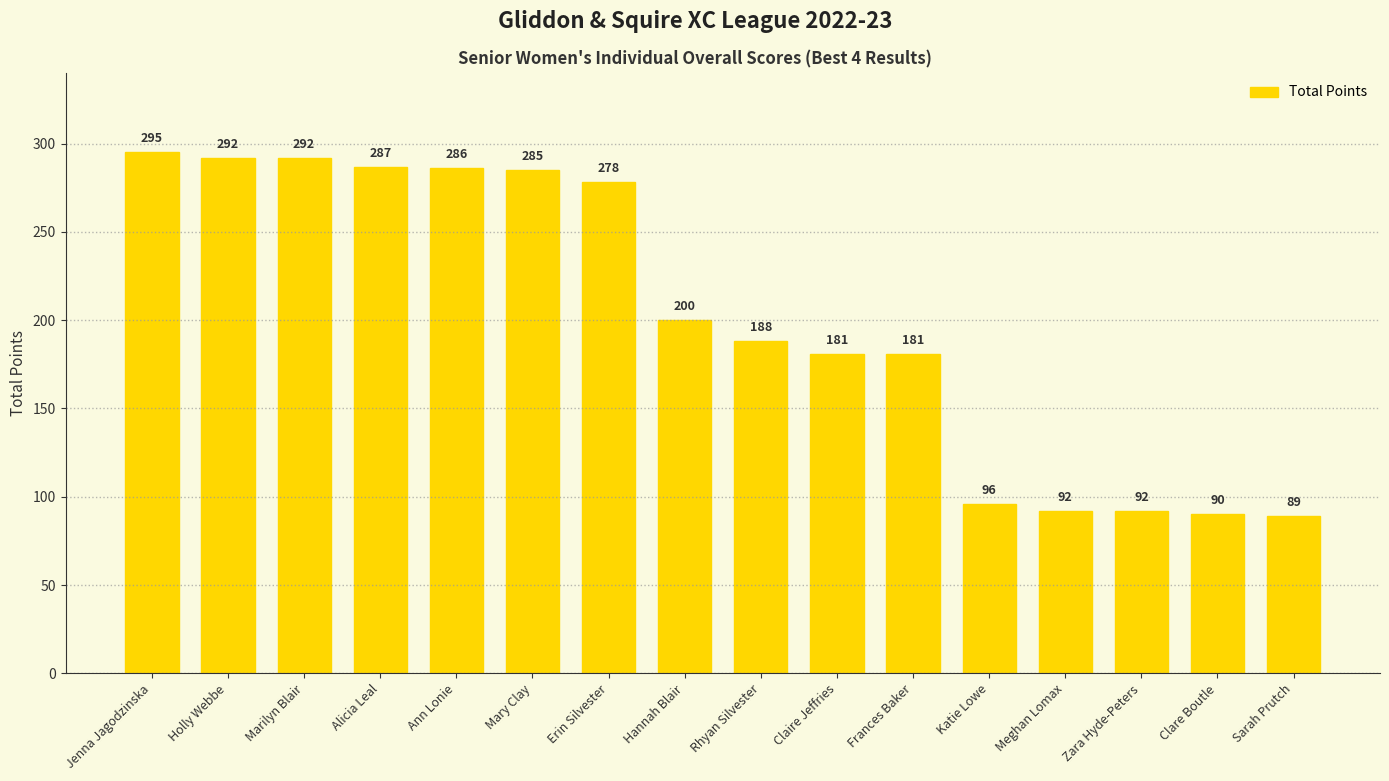

What is the greatest value displayed?

295